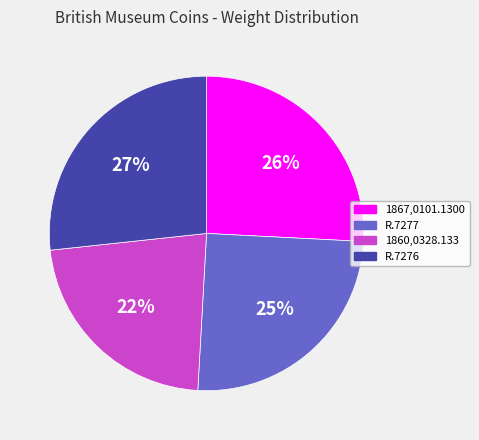

Approximately how many times larger is the value at R.7276 compared to 1867,0101.1300?

1.0